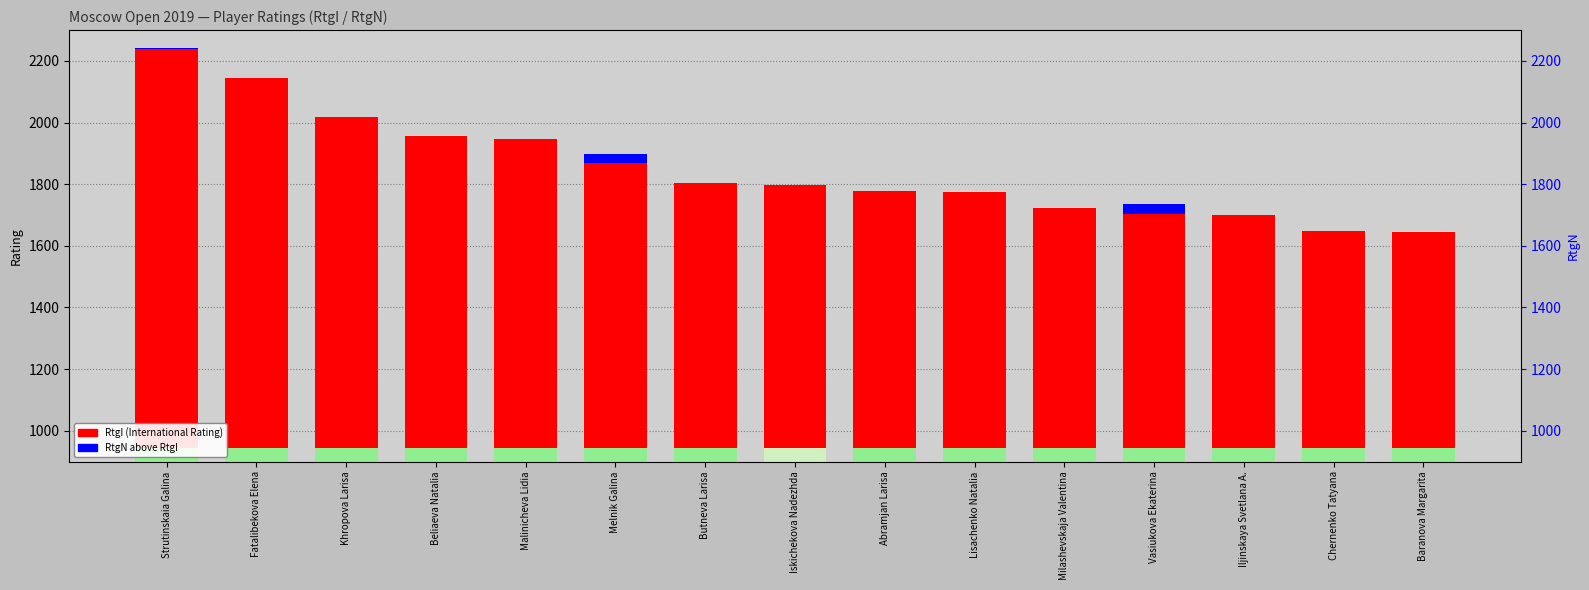

Rank the categories by RtgI (International Rating) value from lowest to highest.

Baranova Margarita, Chernenko Tatyana, Iljinskaya Svetlana A., Vasiukova Ekaterina, Milashevskaja Valentina, Lisachenko Natalia, Abramjan Larisa, Iskichekova Nadezhda, Butneva Larisa, Melnik Galina, Malinicheva Lidia, Beliaeva Natalia, Khropova Larisa, Fatalibekova Elena, Strutinskaia Galina